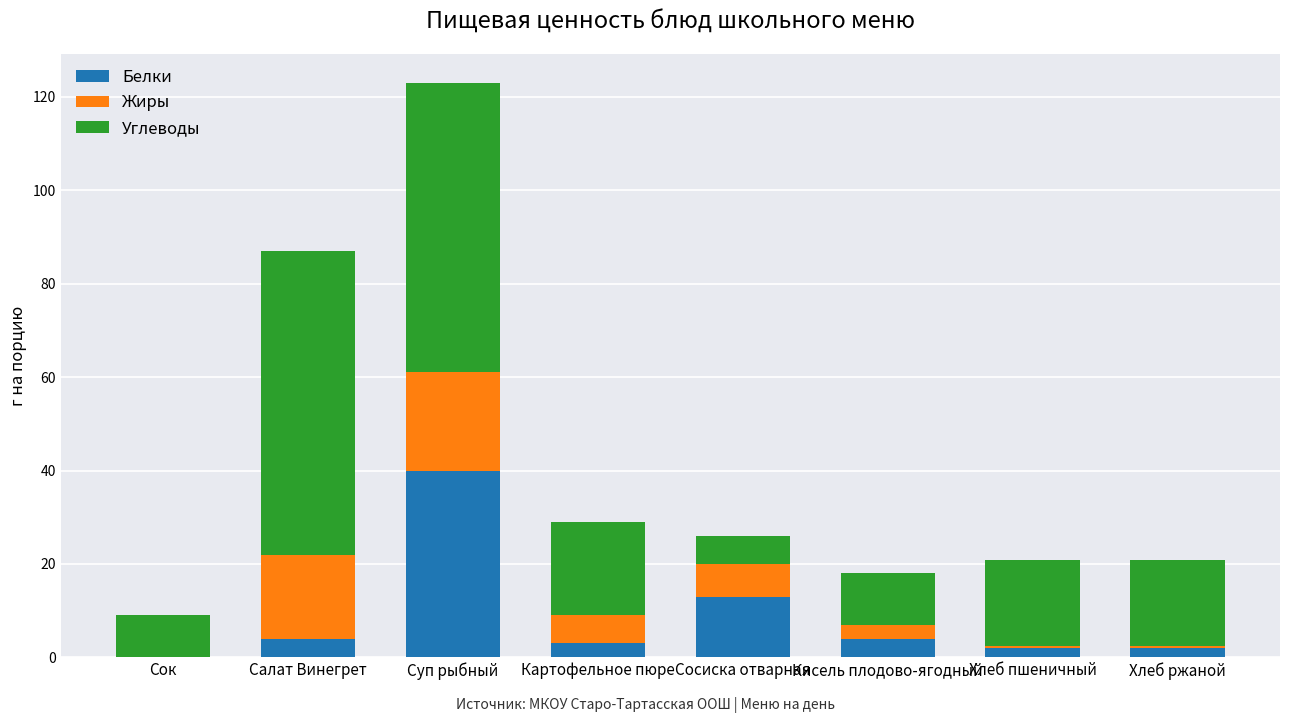

At which label does Белки reach its peak?

Суп рыбный